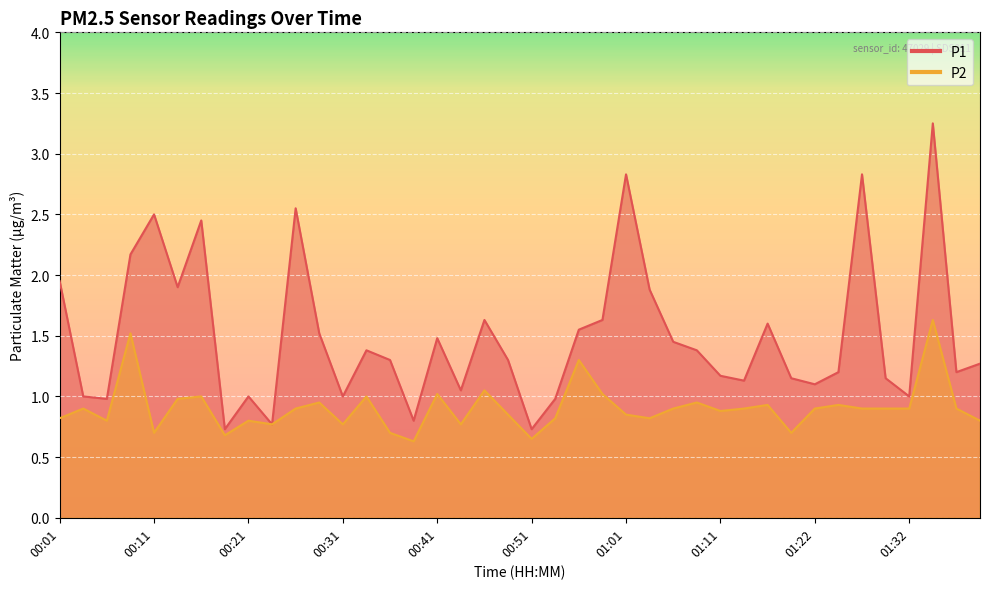

At 01:19, list the series in order from smallest to largest.

P2, P1